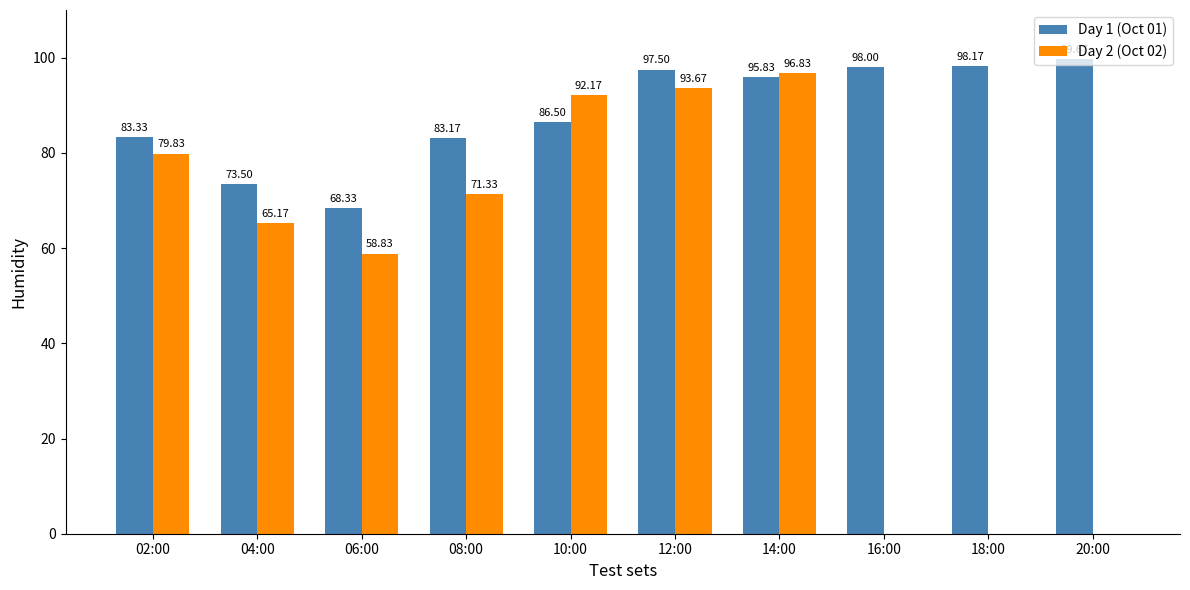

Which series has the largest total across all categories?

Day 1 (Oct 01)